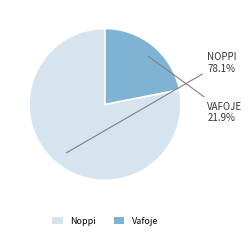

Does any single category account for the majority?

Yes